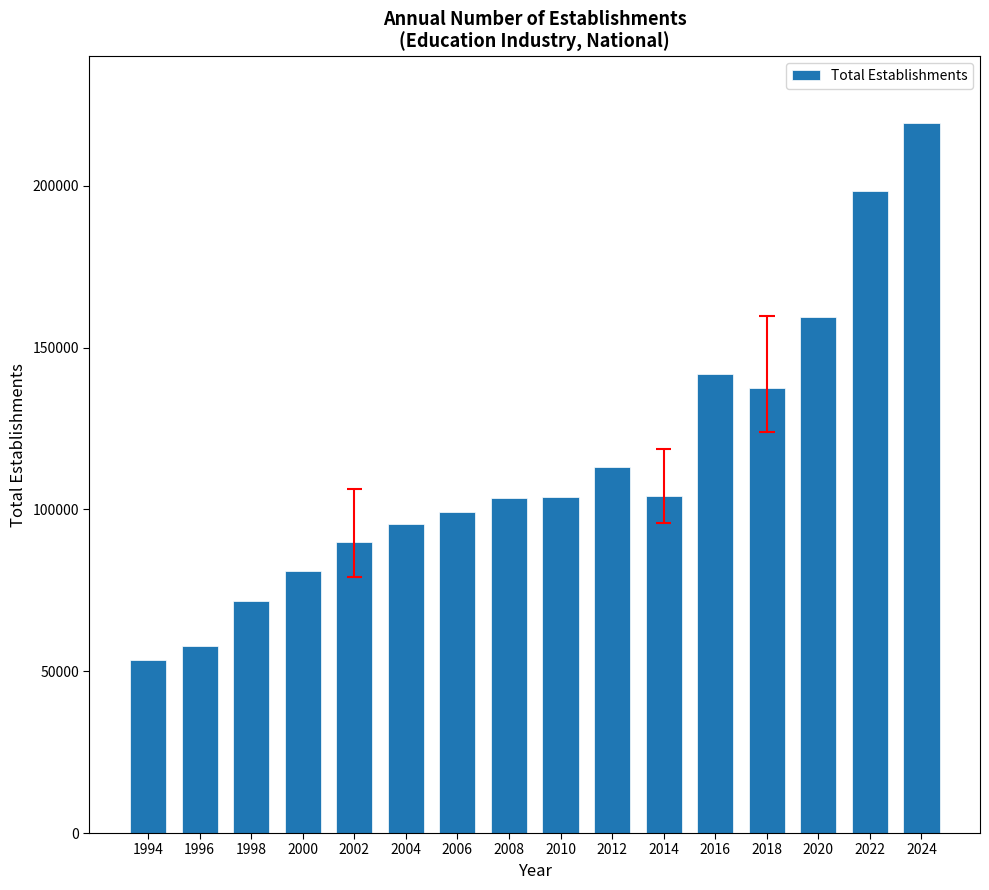

What is the value of the 9th bar from the left?

103750